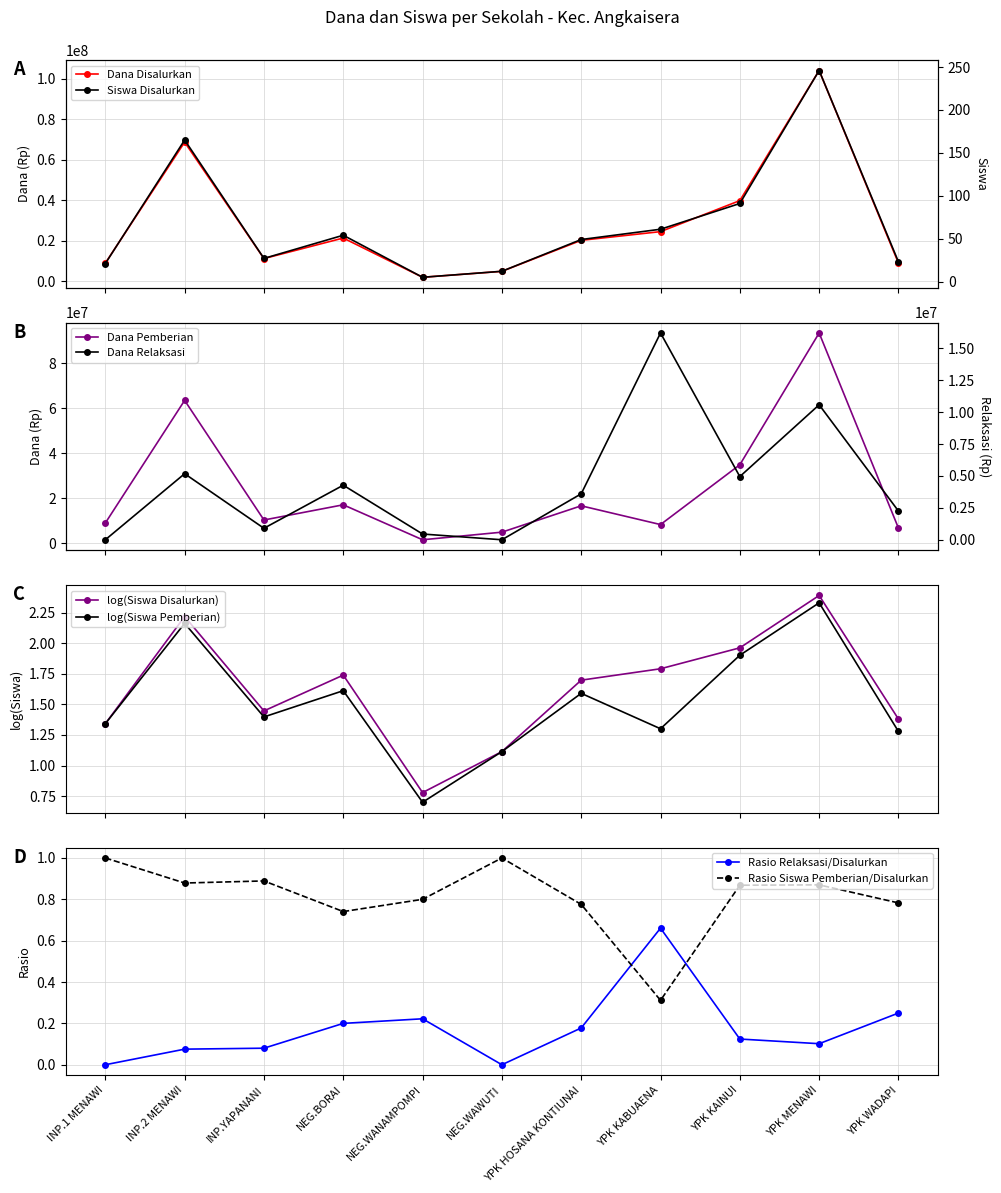

What is the average value of the Dana Pemberian Relaksasi series?

4397727